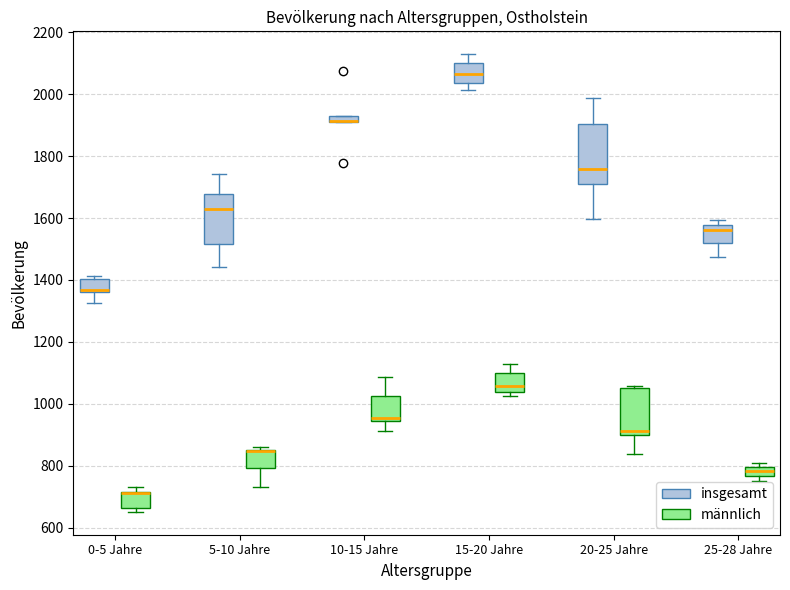

Which box is the tallest, from its lower edge to its upper edge?

20-25 Jahre (insgesamt)